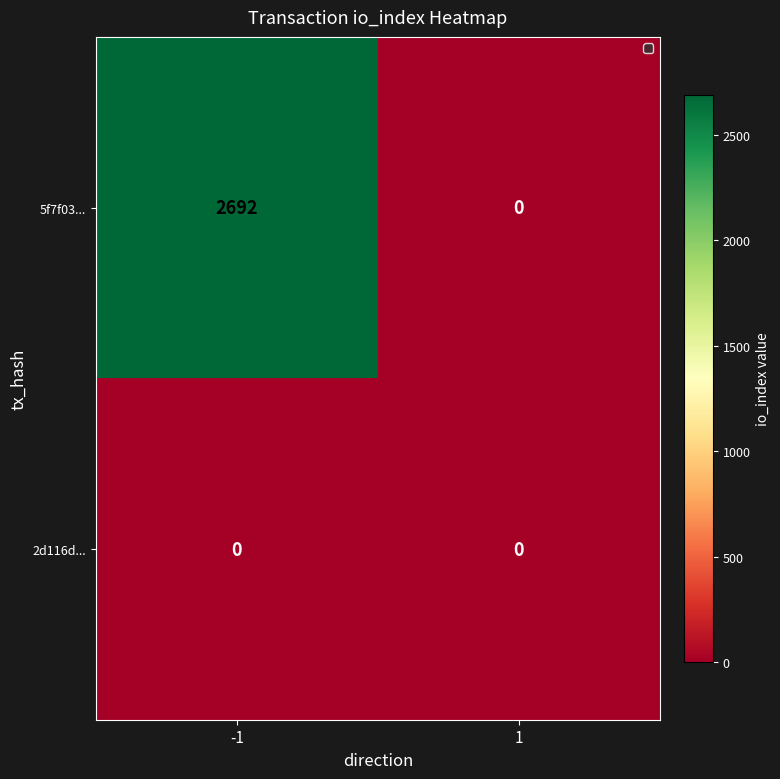

Which series has the widest spread of values?

5f7f03...